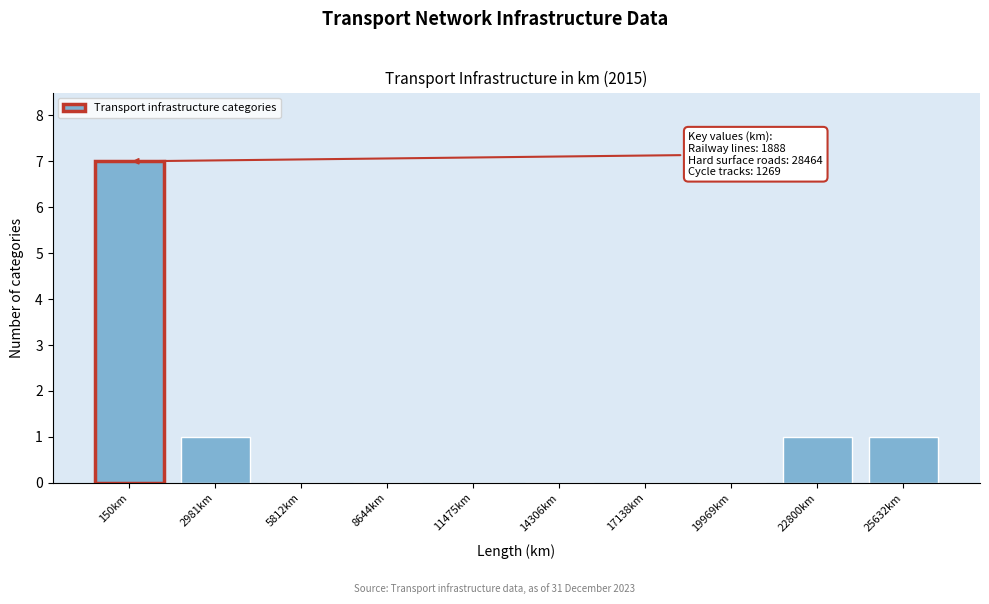

Reading right to left, what are all the values shown in this chart?

25632km=1	22800km=1	19969km=0	17138km=0	14306km=0	11475km=0	8644km=0	5812km=0	2981km=1	150km=7